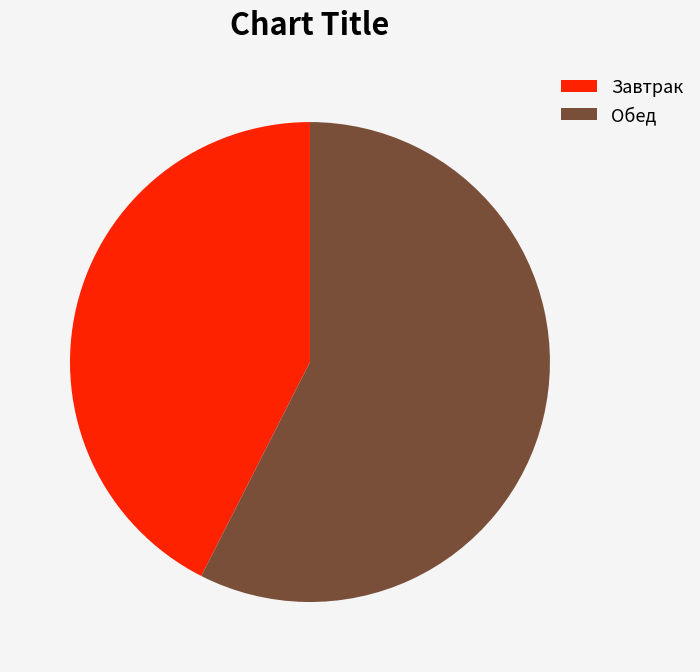

Combined, do Обед and Завтрак account for over 50%?

Yes